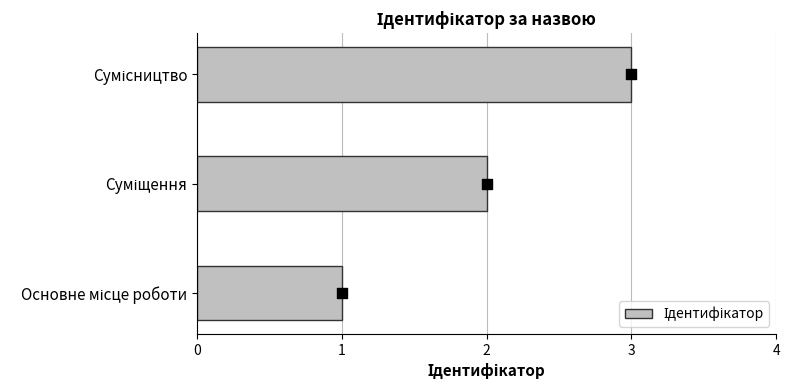

Which has a higher value, Основне місце роботи or Суміщення?

Суміщення